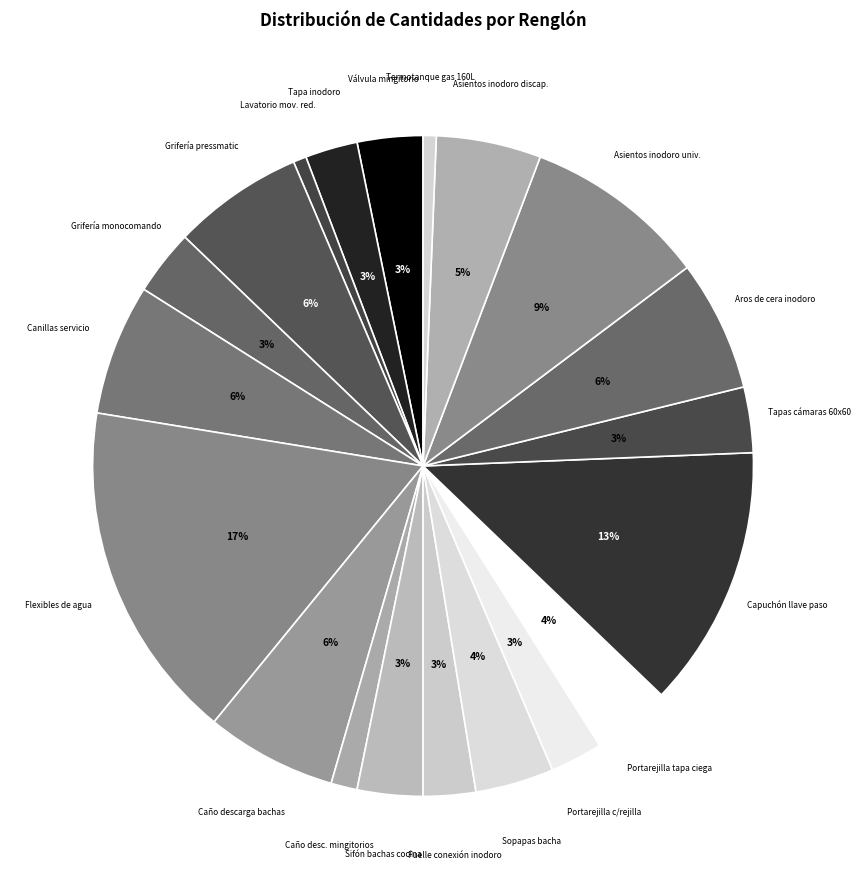

Combined, do Caño desc. mingitorios and Tapa inodoro account for over 50%?

No